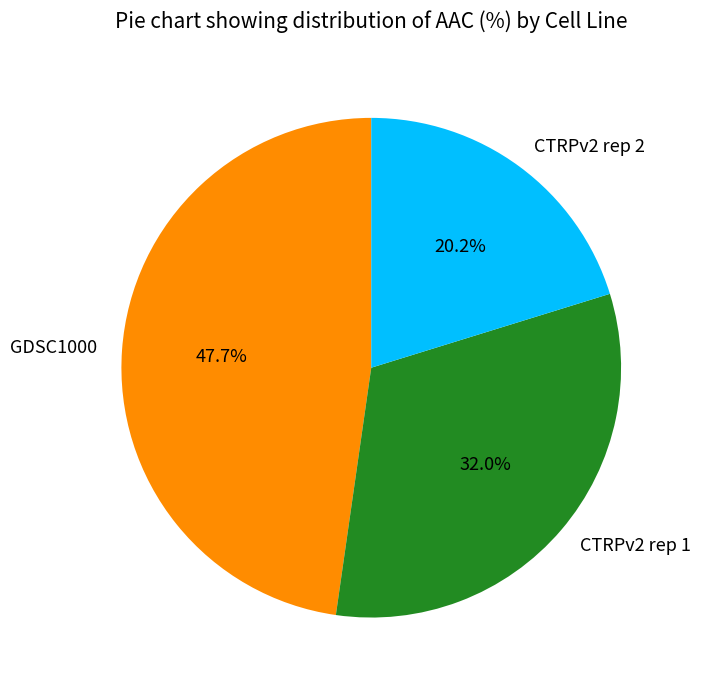

To the nearest percent, what is the difference between the CTRPv2 rep 1 and CTRPv2 rep 2 slice percentages?

12%